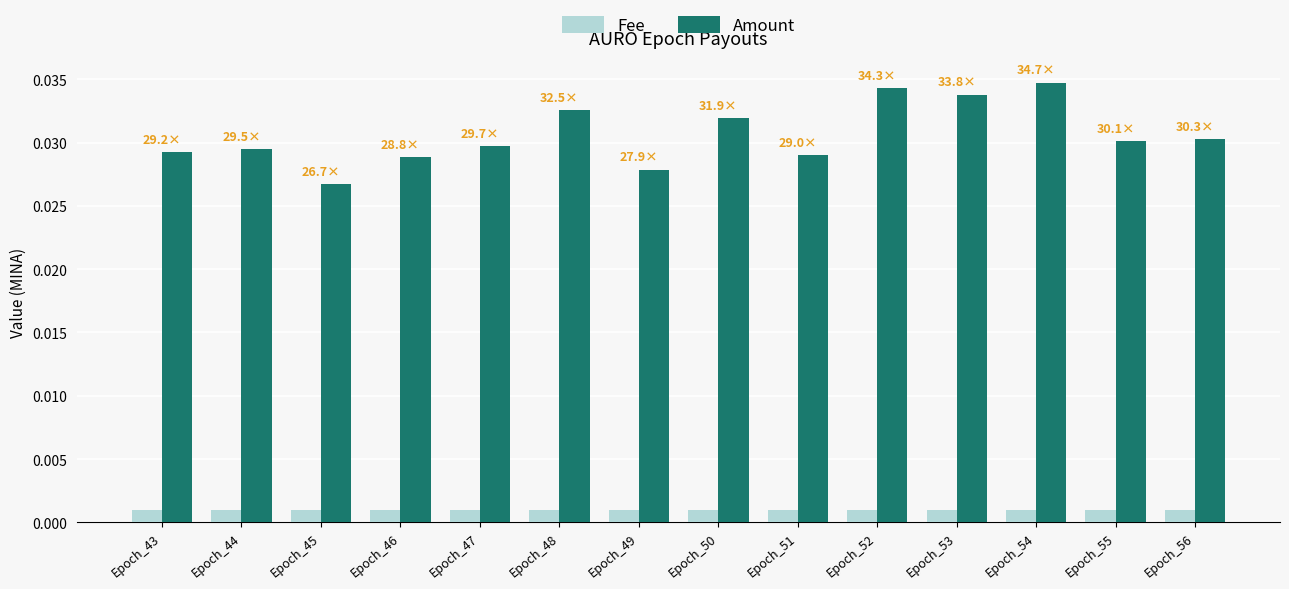

List the series in order of their overall mean, lowest first.

Fee, Amount